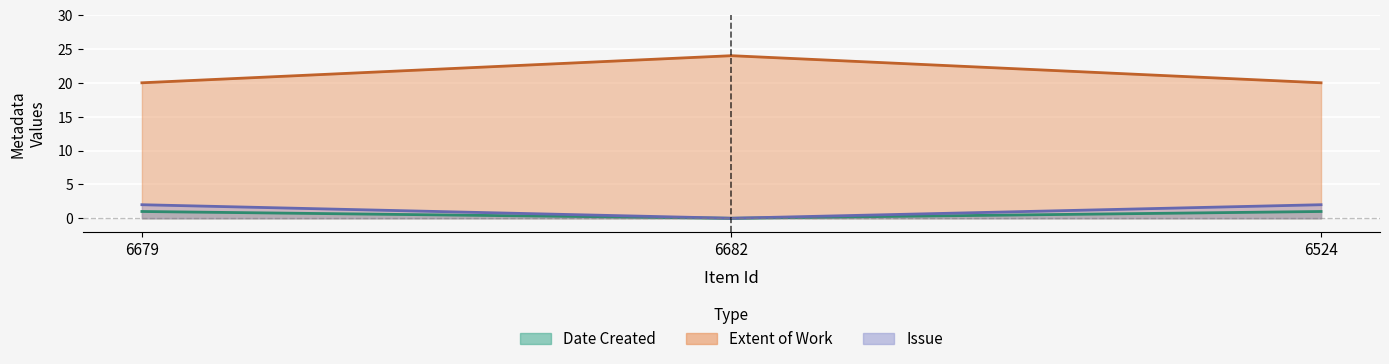

What is the label of the 2nd point from the right?

6682